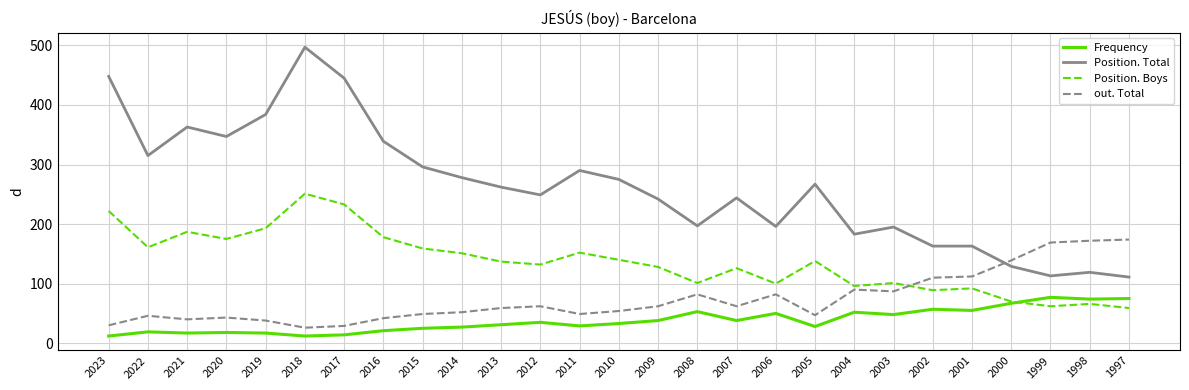

What is the lowest value of the Position. Total series?

111